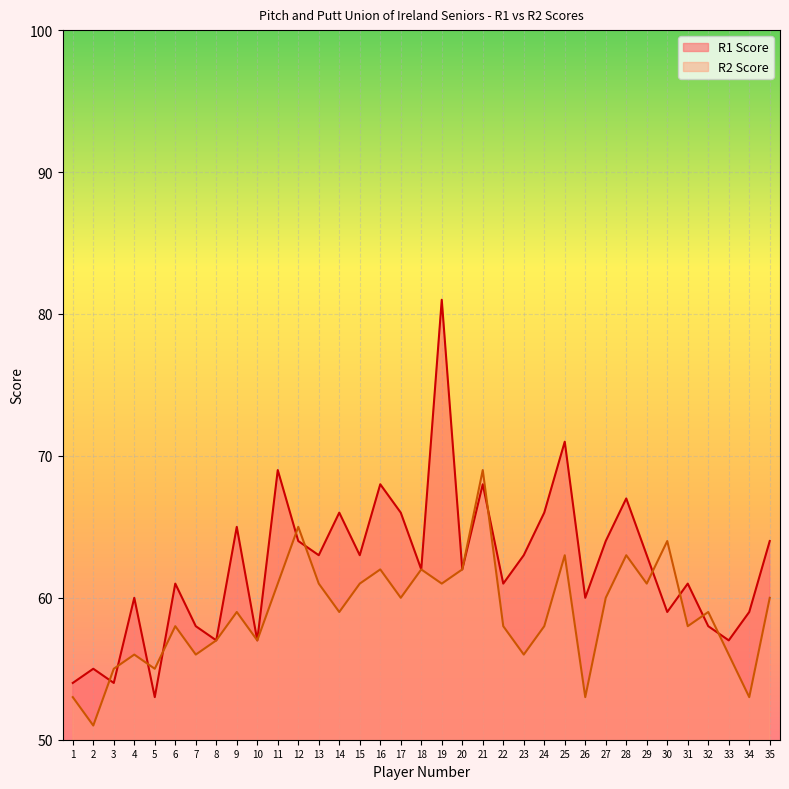

Where does the R2 Score series first go above 59?

11